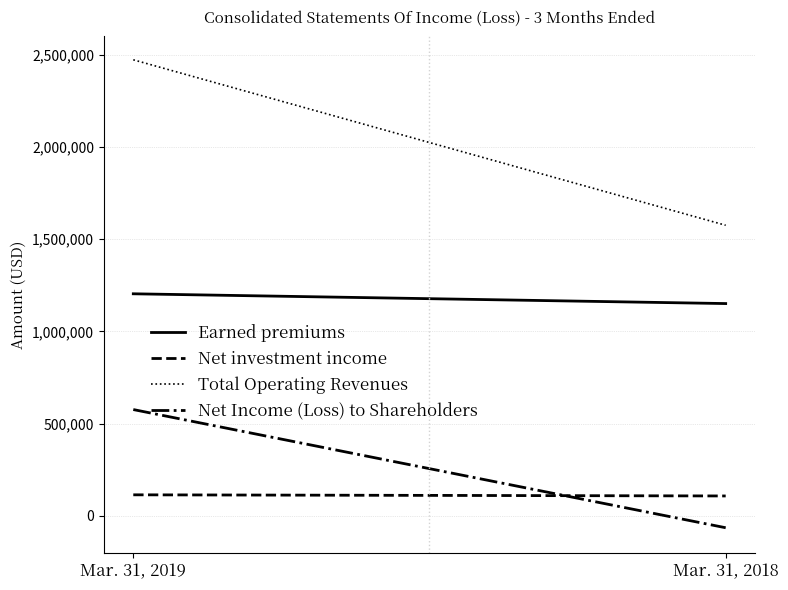

Which series has the largest total across all categories?

Total Operating Revenues